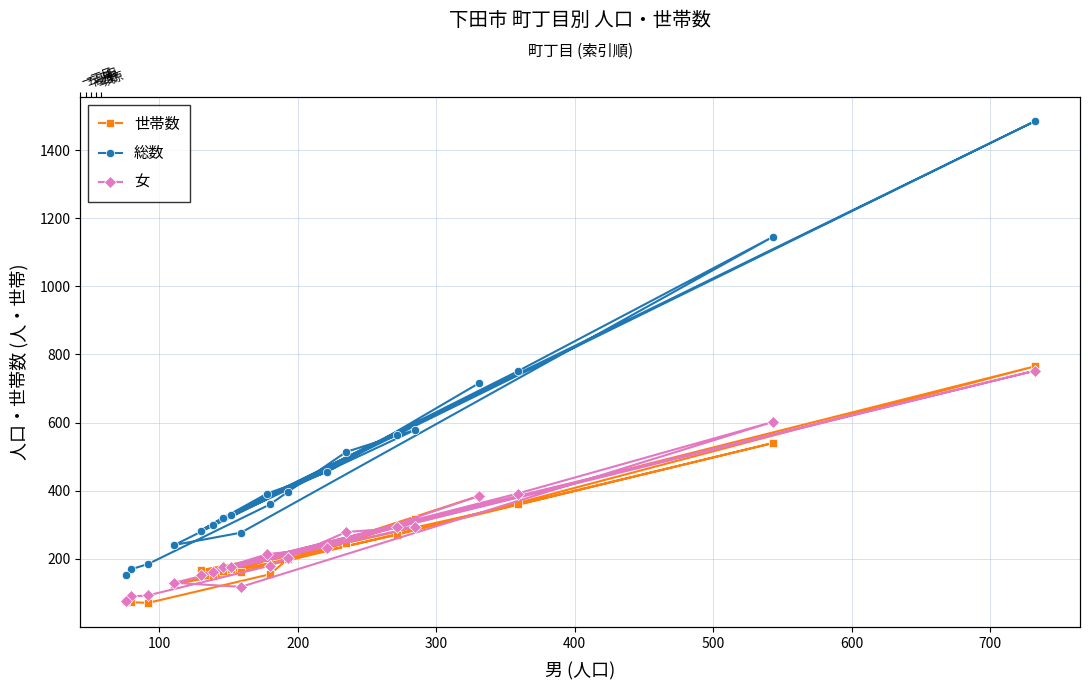

True or false: 世帯数 and 総数 cross at least once.

False